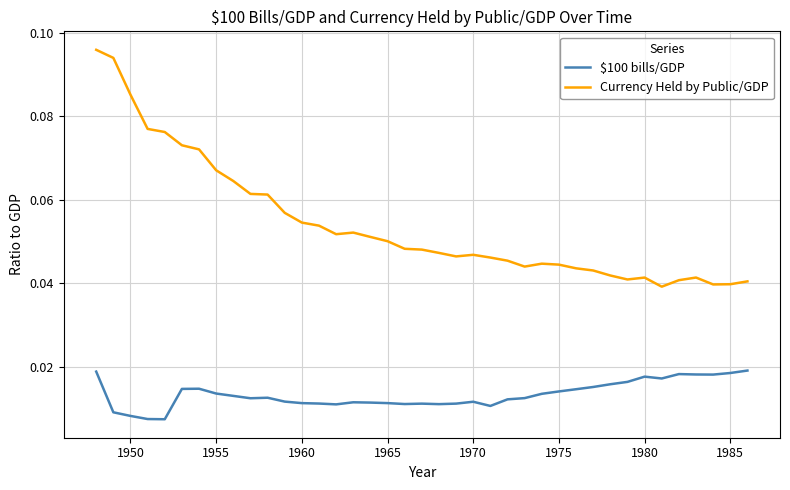

Rank the series by their maximum value, from lowest to highest.

$100 bills/GDP, Currency Held by Public/GDP